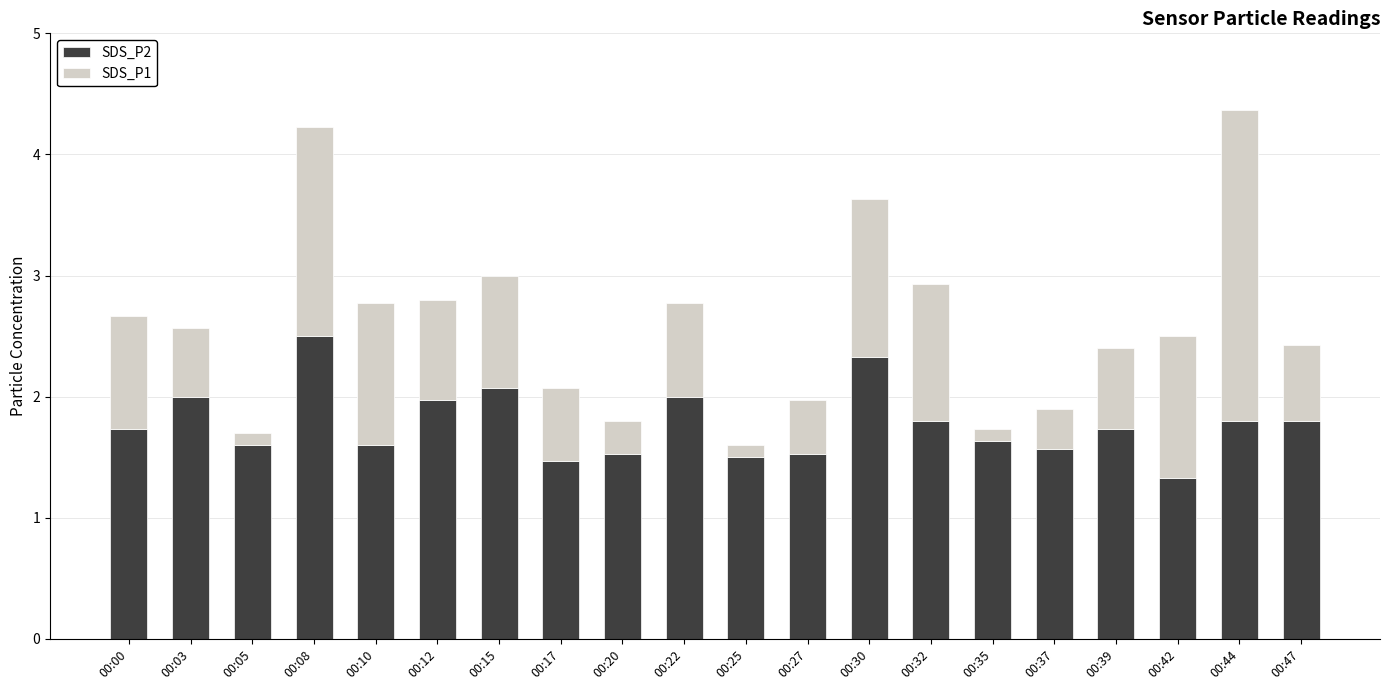

What is the minimum value for SDS_P2?

1.3